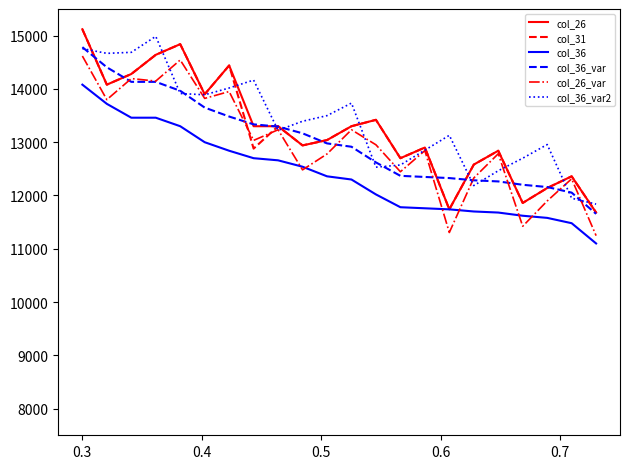

True or false: col_36 and col_36_var2 cross at least once.

False